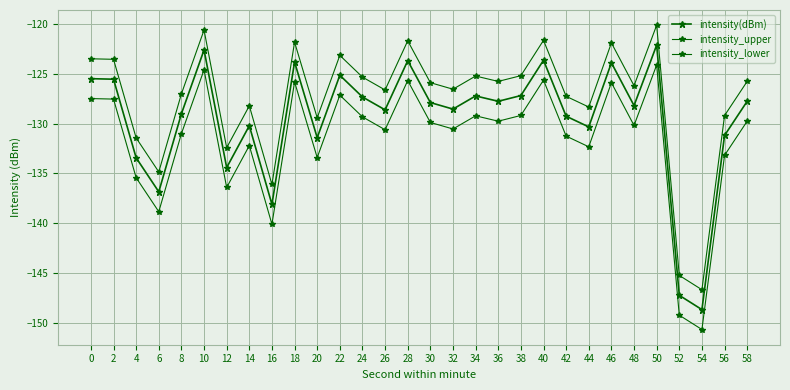

In intensity_upper, how many points are lower than both neighbors (excluding endpoints)?

10